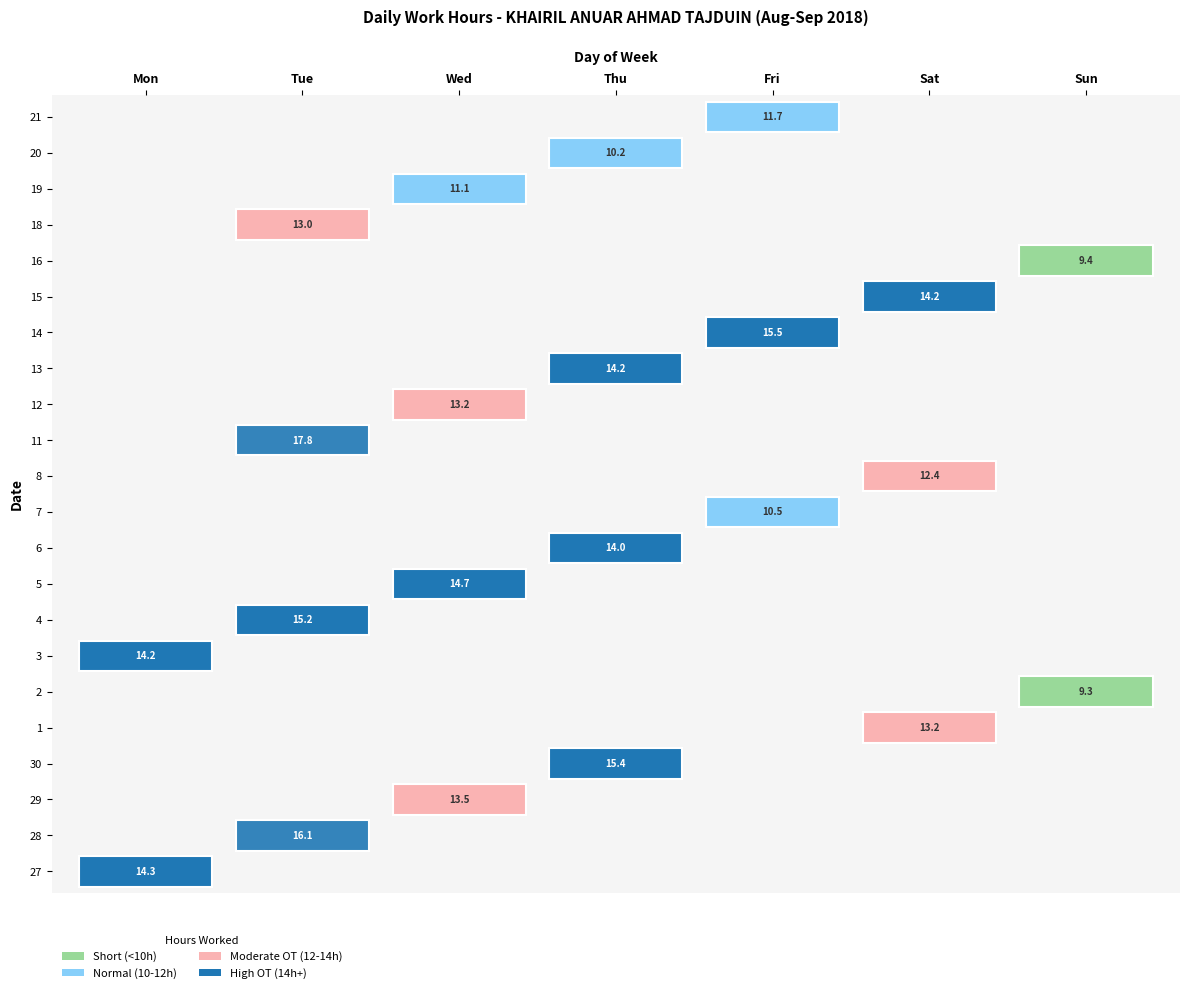

Which series has the widest spread of values?

11